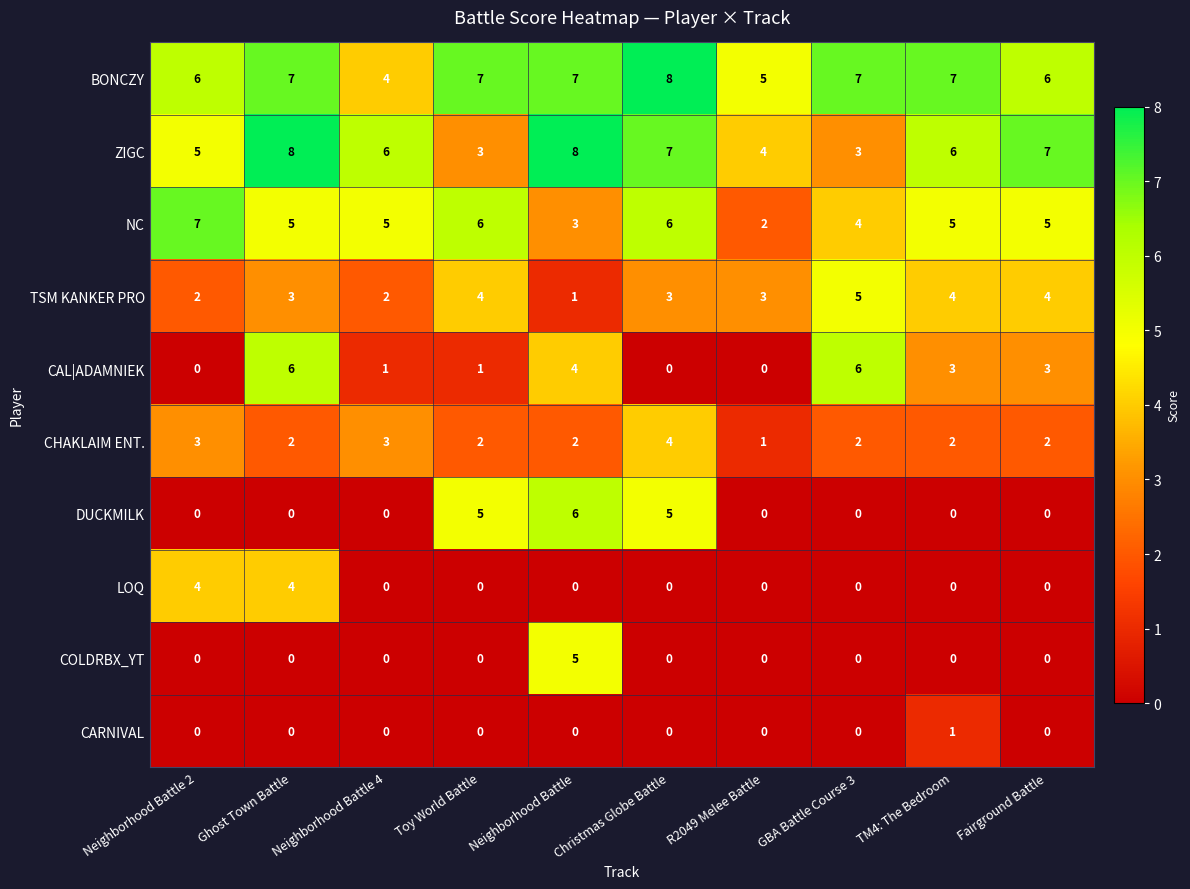

How many series are shown in this chart?

10